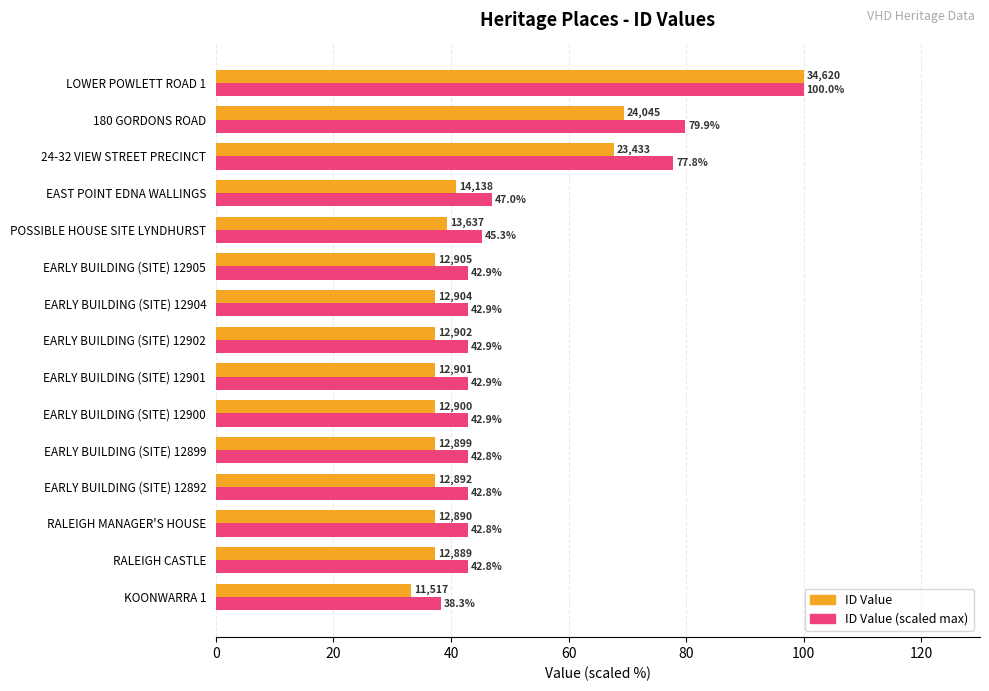

At how many categories does at least one series exceed 90?

1